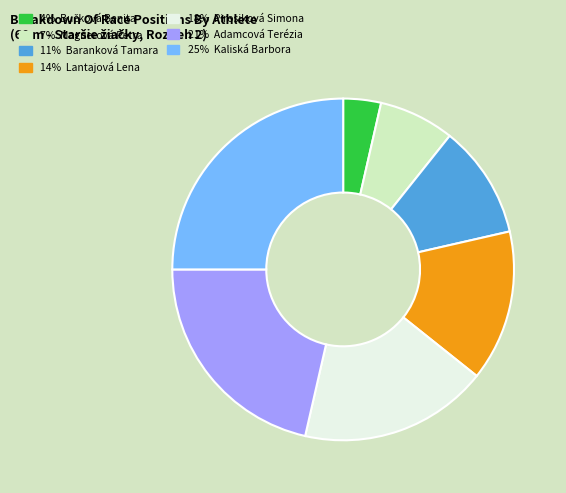

Count the number of slices in the pie.

7